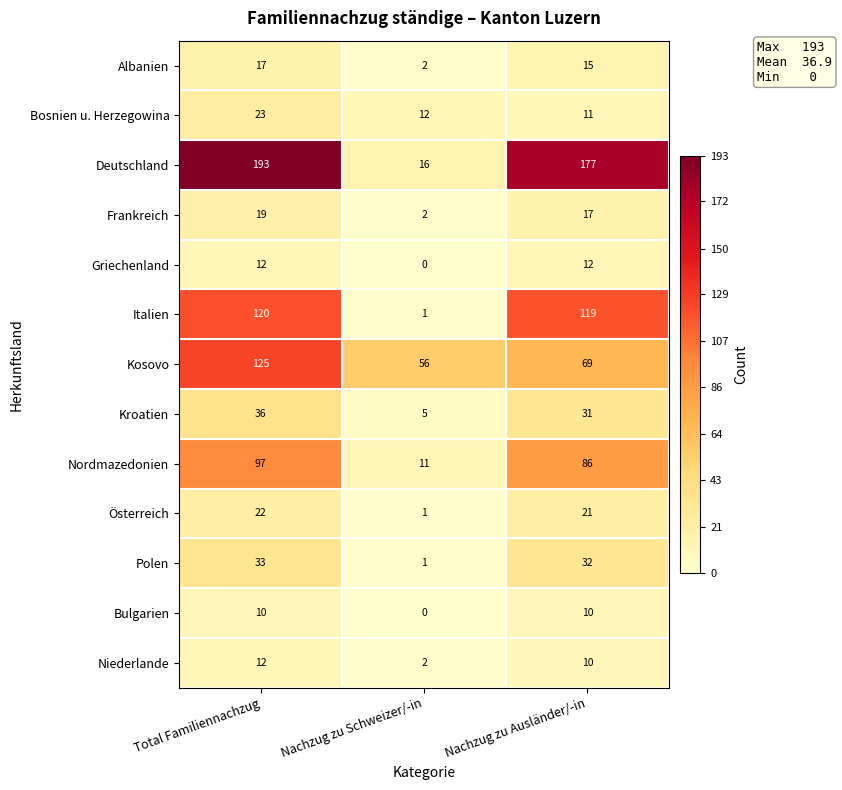

List the labels in order of Deutschland value, largest first.

Total Familiennachzug, Nachzug zu Ausländer/-in, Nachzug zu Schweizer/-in